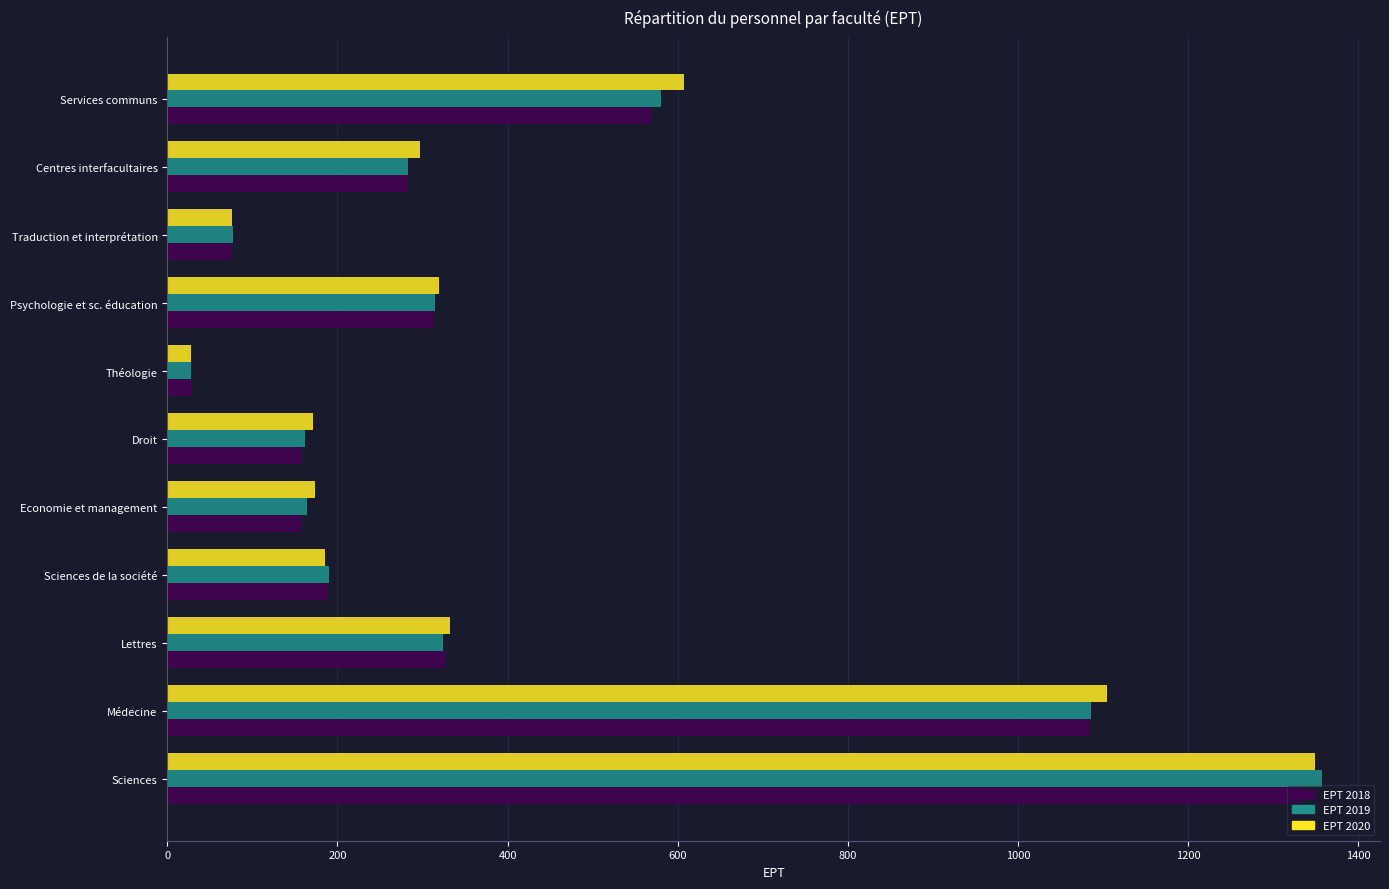

Where is EPT 2020 nearest to the value 688?

Services communs